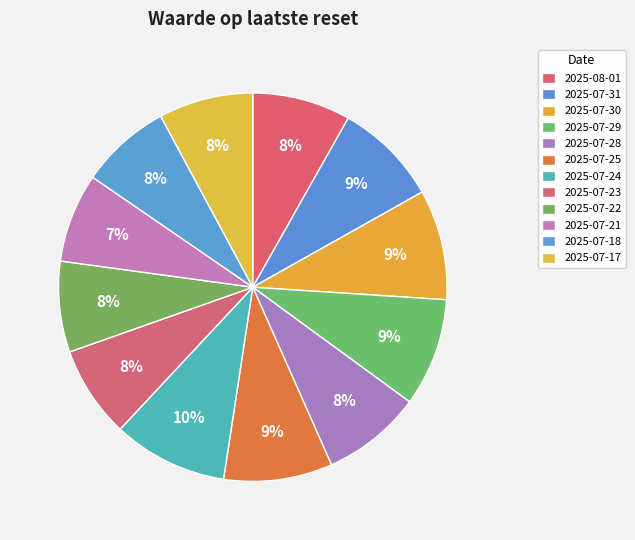

What portion of the pie excludes 2025-07-23?

92.4%